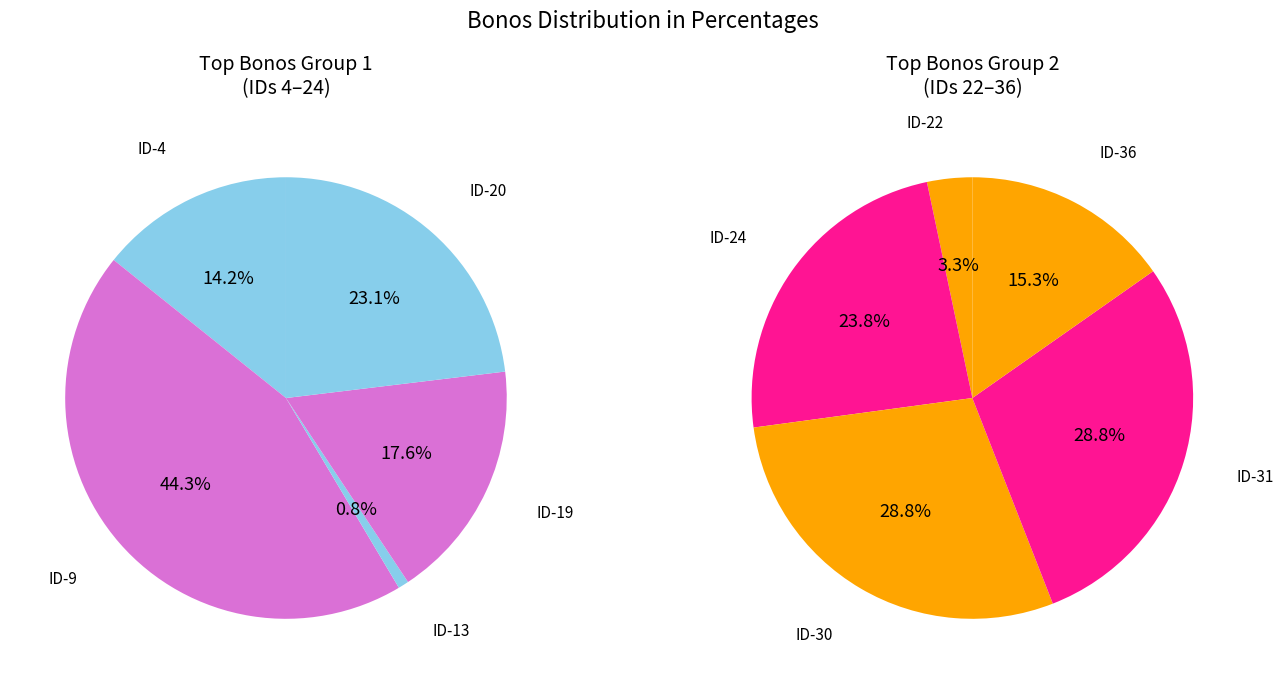

Which slice is the smallest?

ID-13